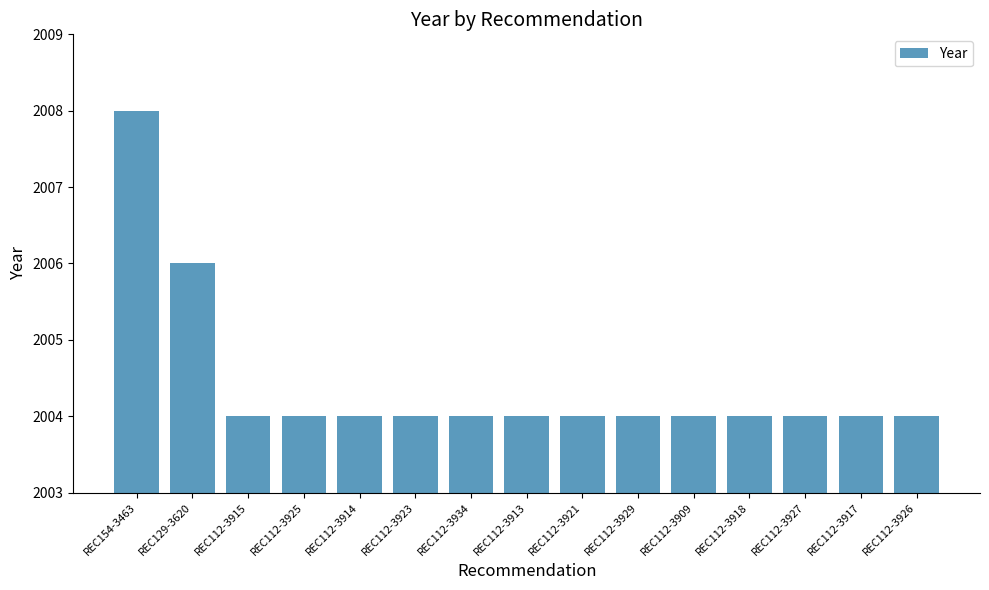

Reading right to left, what are all the values shown in this chart?

REC112-3926=2004	REC112-3917=2004	REC112-3927=2004	REC112-3918=2004	REC112-3909=2004	REC112-3929=2004	REC112-3921=2004	REC112-3913=2004	REC112-3934=2004	REC112-3923=2004	REC112-3914=2004	REC112-3925=2004	REC112-3915=2004	REC129-3620=2006	REC154-3463=2008